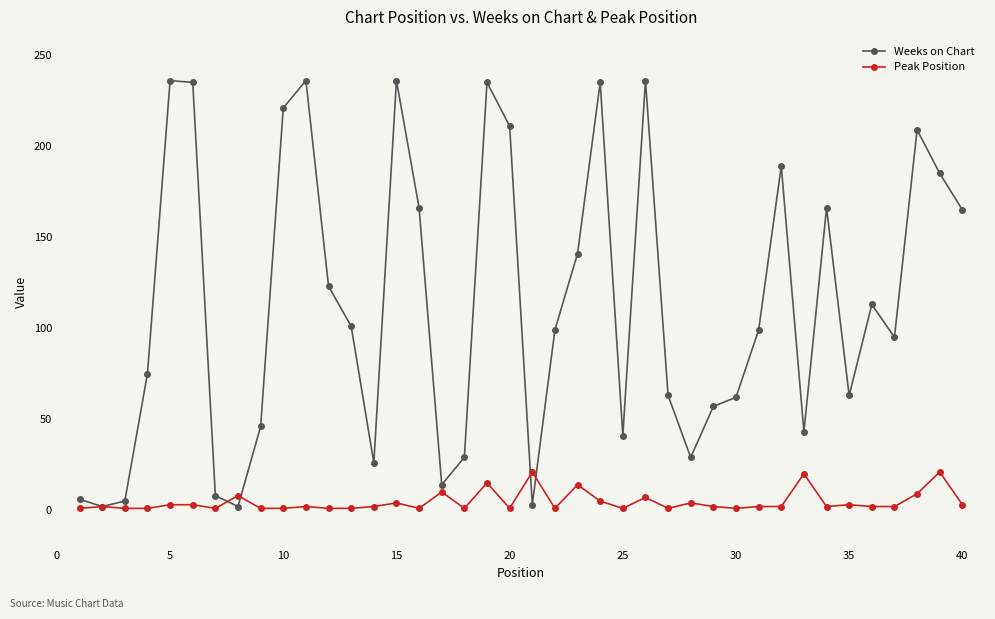

List the series in order of their peak value, lowest first.

Peak Position, Weeks on Chart